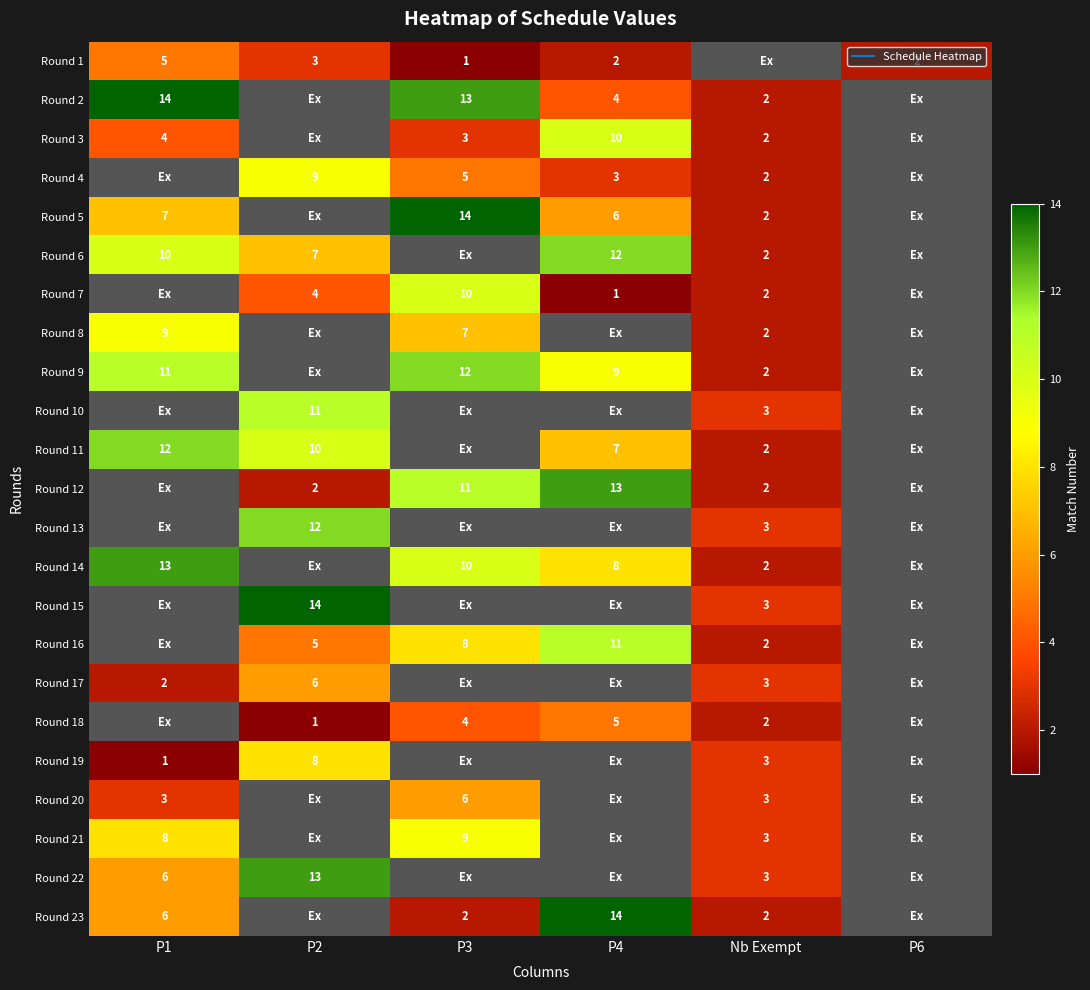

Which series changed the most between P4 and Nb Exempt?

Round 23